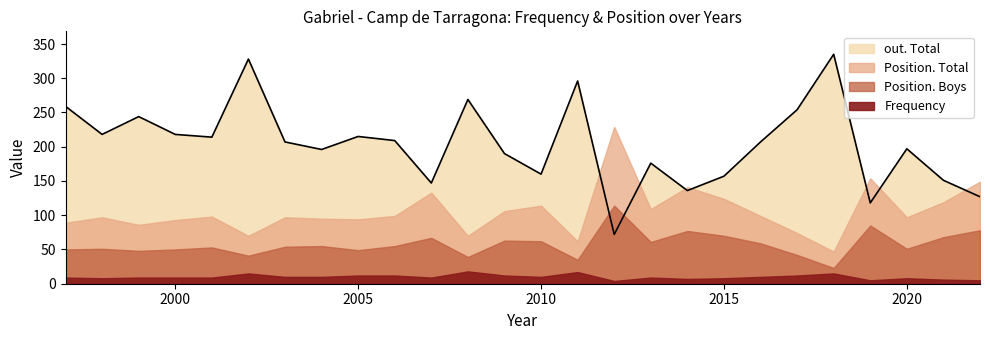

What is the total value across all series at 1999?

387